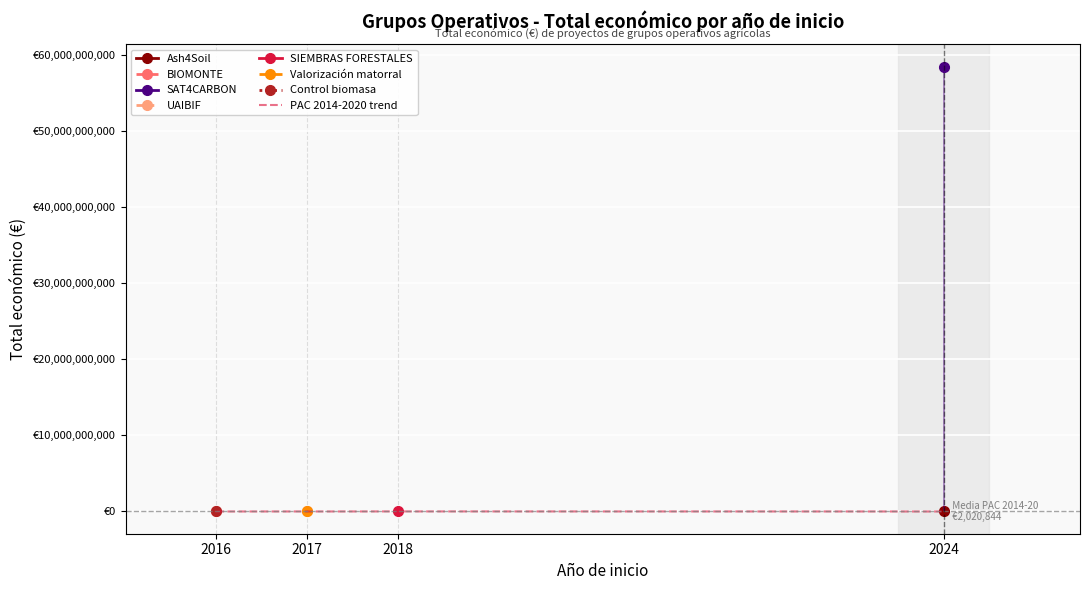

True or false: the data shows 7484 at 2017.

False